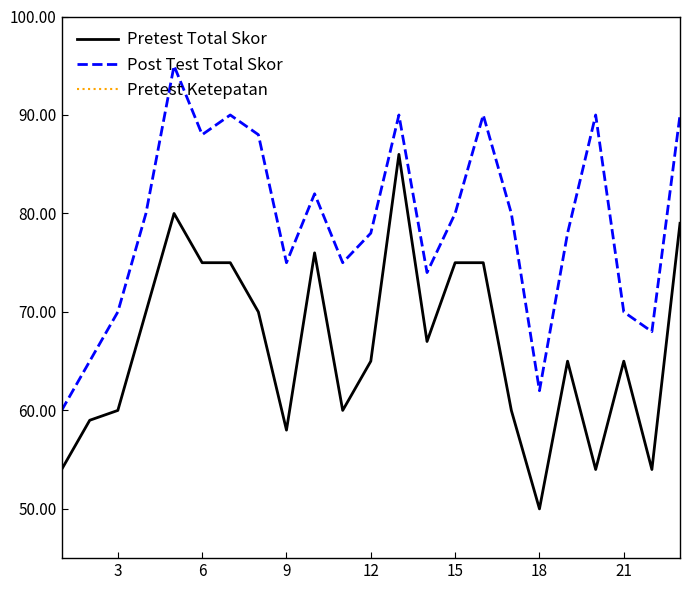

What is the lowest value of the Post Test Total Skor series?

60